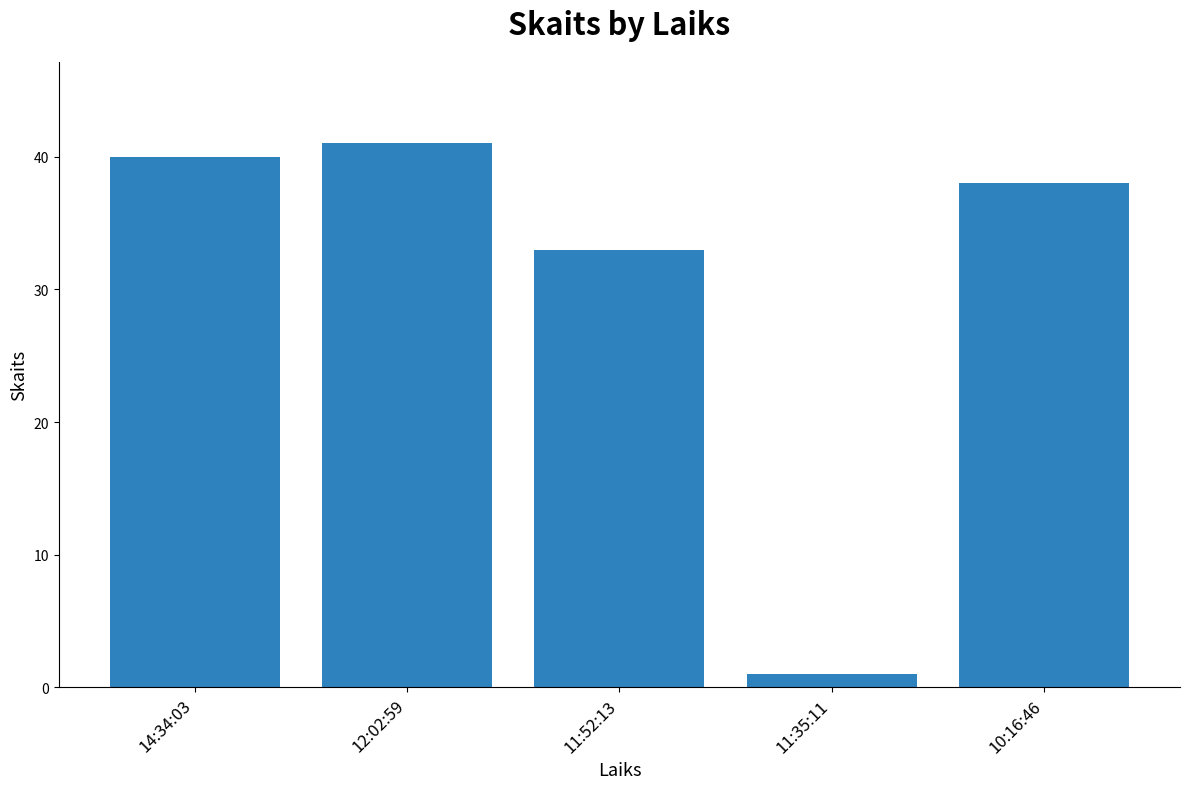

What is the approximate value at 10:16:46?

38